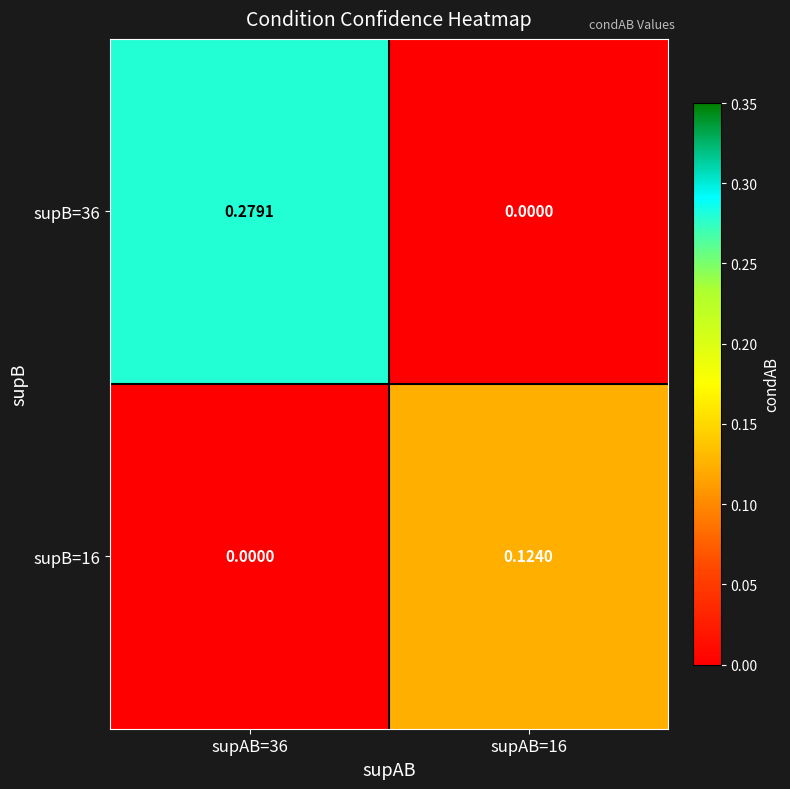

Count the number of categories in the chart.

2